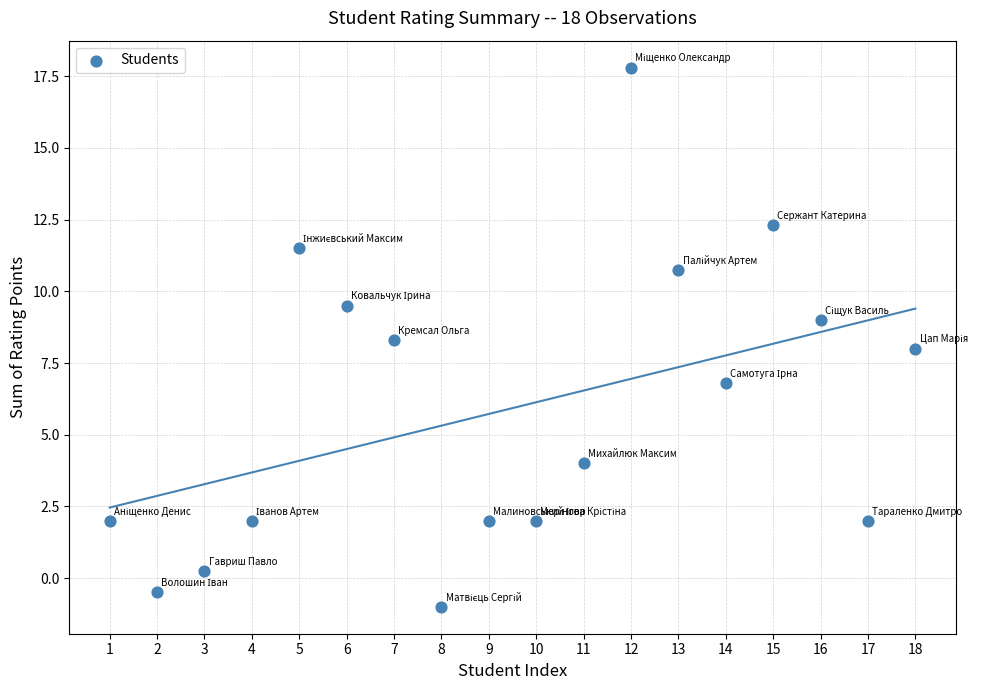

What is the range of X values (max minus min)?

17.0